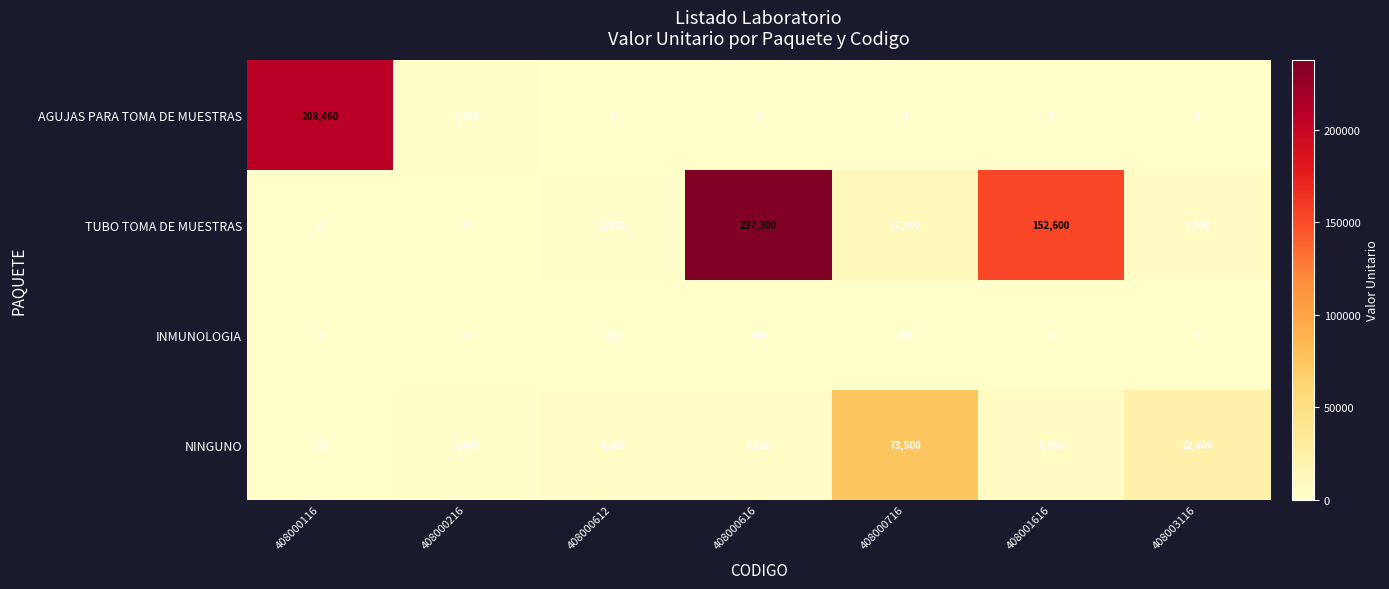

Which series has the largest total across all categories?

TUBO TOMA DE MUESTRAS